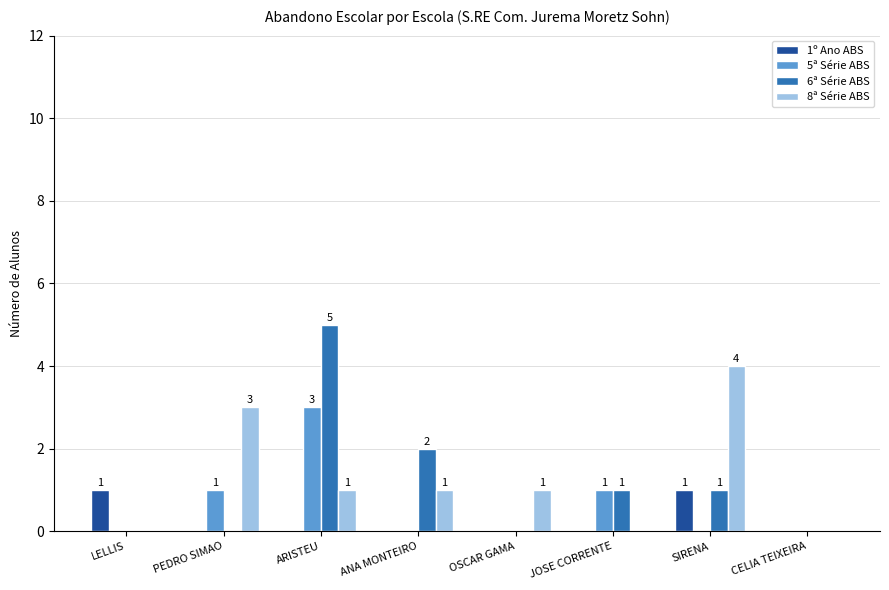

Reading right to left, what are all the values shown in this chart?

1º Ano ABS: CELIA TEIXEIRA=0	SIRENA=1	JOSE CORRENTE=0	OSCAR GAMA=0	ANA MONTEIRO=0	ARISTEU=0	PEDRO SIMAO=0	LELLIS=1
5ª Série ABS: CELIA TEIXEIRA=0	SIRENA=0	JOSE CORRENTE=1	OSCAR GAMA=0	ANA MONTEIRO=0	ARISTEU=3	PEDRO SIMAO=1	LELLIS=0
6ª Série ABS: CELIA TEIXEIRA=0	SIRENA=1	JOSE CORRENTE=1	OSCAR GAMA=0	ANA MONTEIRO=2	ARISTEU=5	PEDRO SIMAO=0	LELLIS=0
8ª Série ABS: CELIA TEIXEIRA=0	SIRENA=4	JOSE CORRENTE=0	OSCAR GAMA=1	ANA MONTEIRO=1	ARISTEU=1	PEDRO SIMAO=3	LELLIS=0